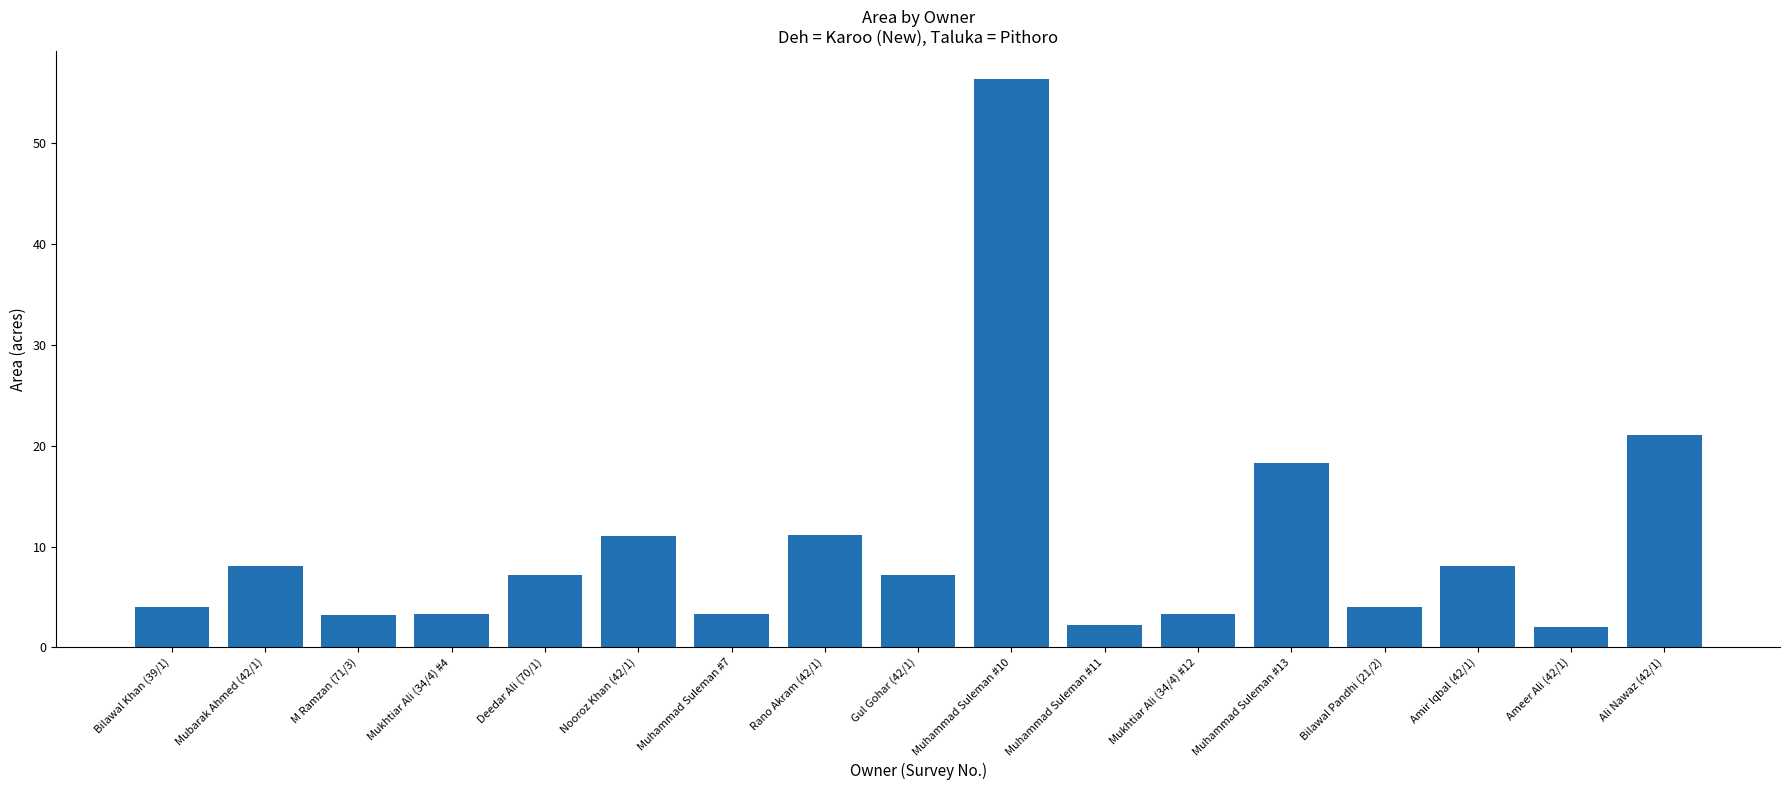

What is the change in value from Mukhtiar Ali (34/4) #4 to Nooroz Khan (42/1)?

+7.7